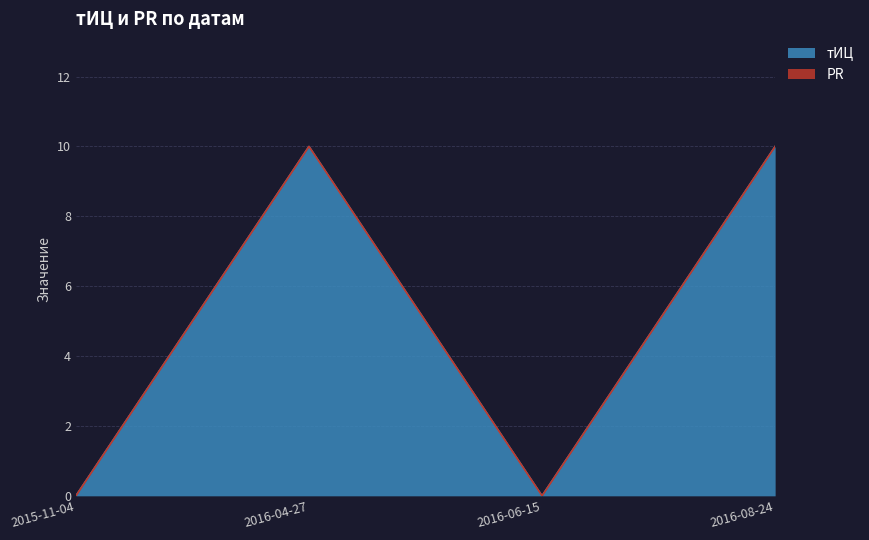

What is the label of the 1st point from the right?

2016-08-24